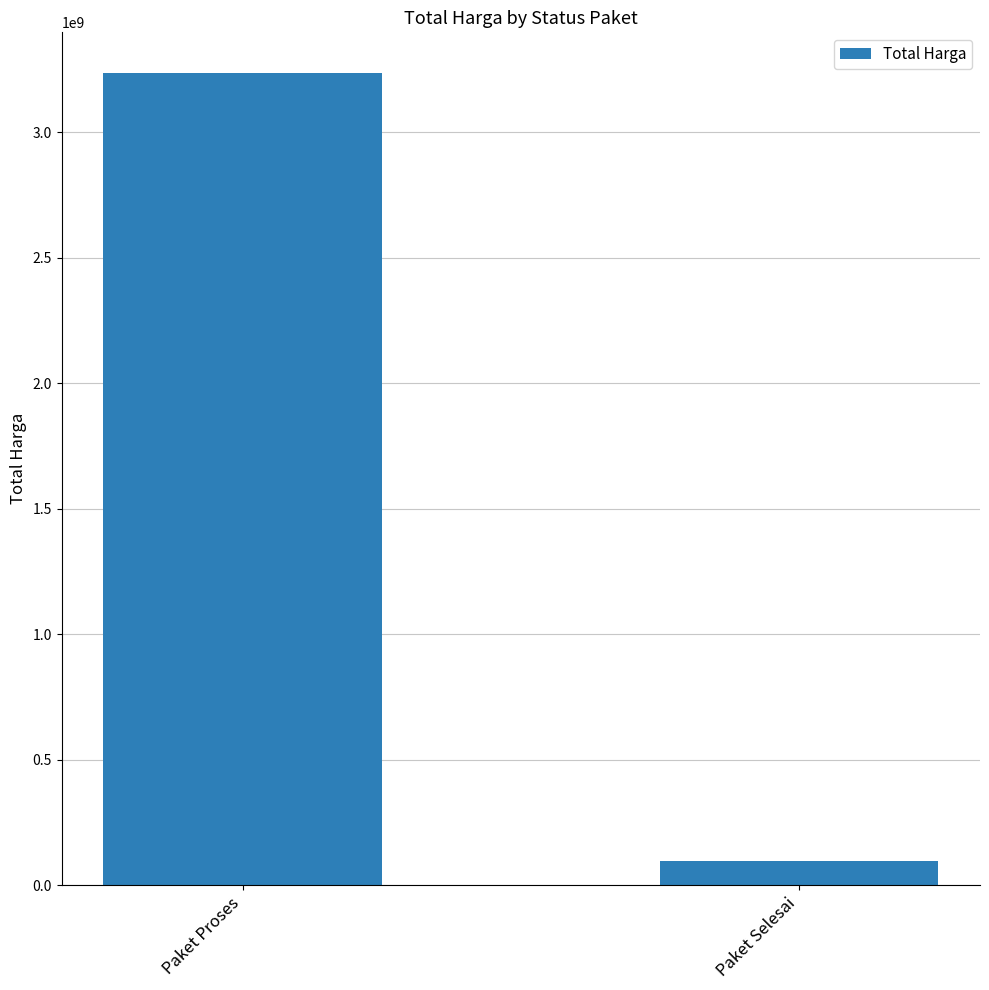

Reading left to right, extract all data points from this chart.

3236185000	97752500